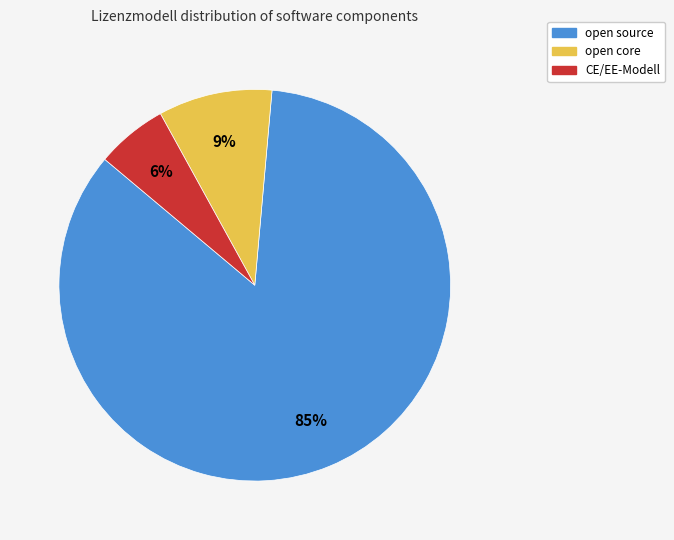

Which category has the smallest portion of the pie?

CE/EE-Modell